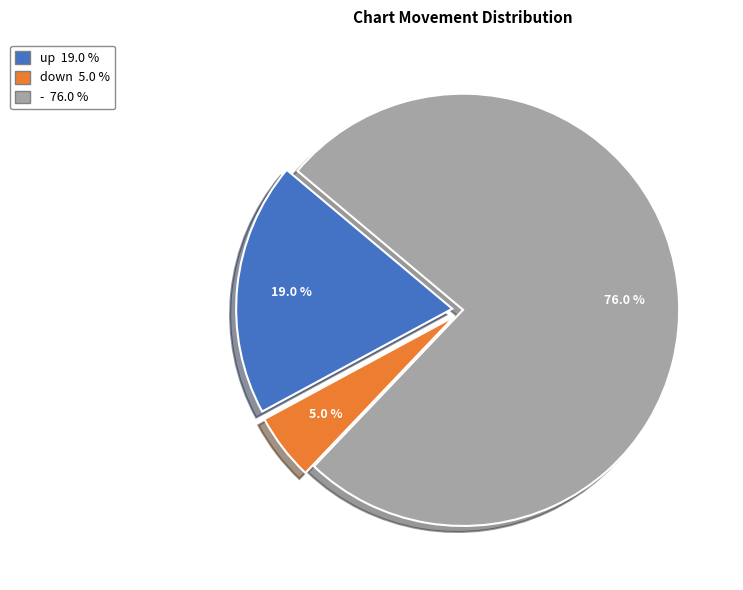

The up slice represents 30% of the pie. True or false?

False